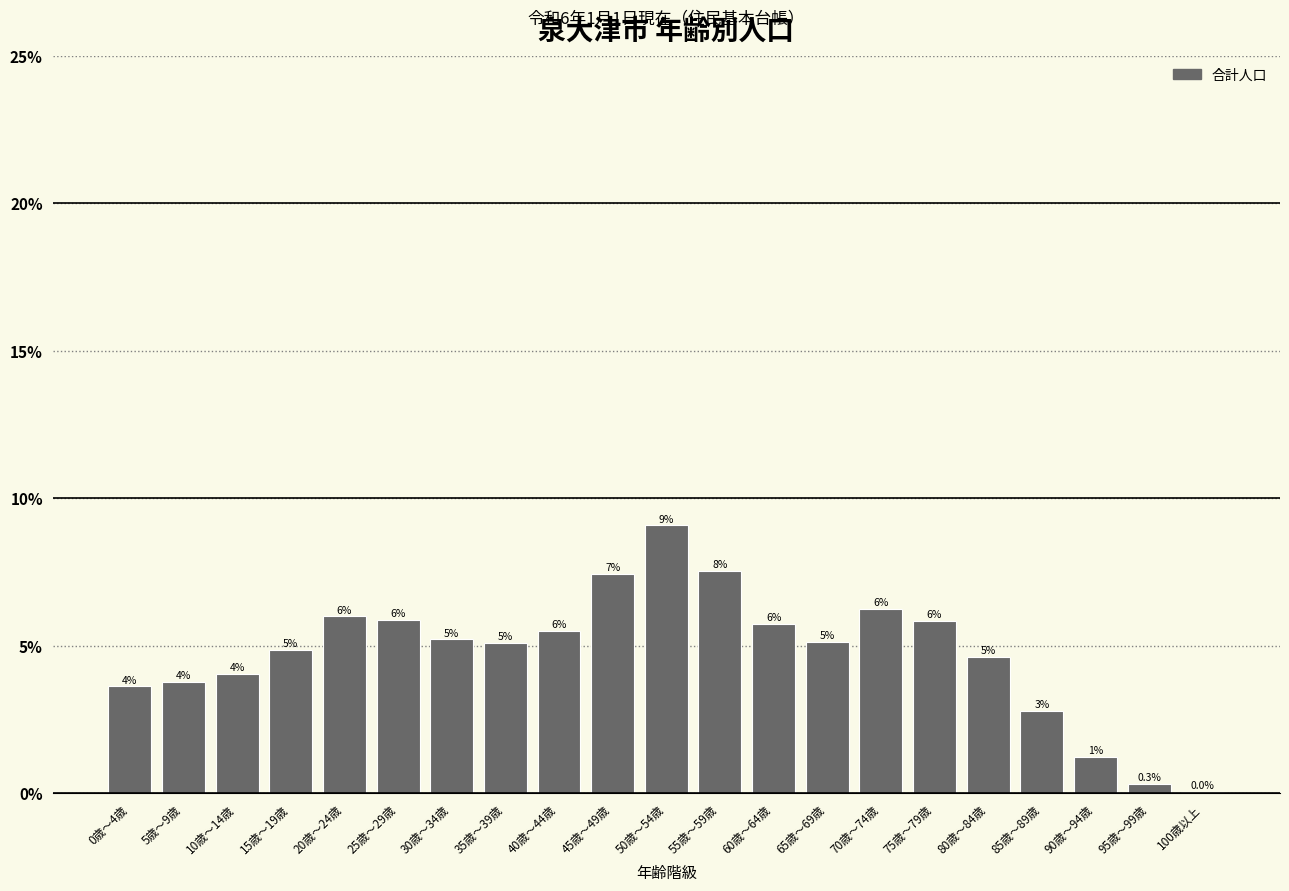

Where is the data nearest to the value 4?

10歳～14歳